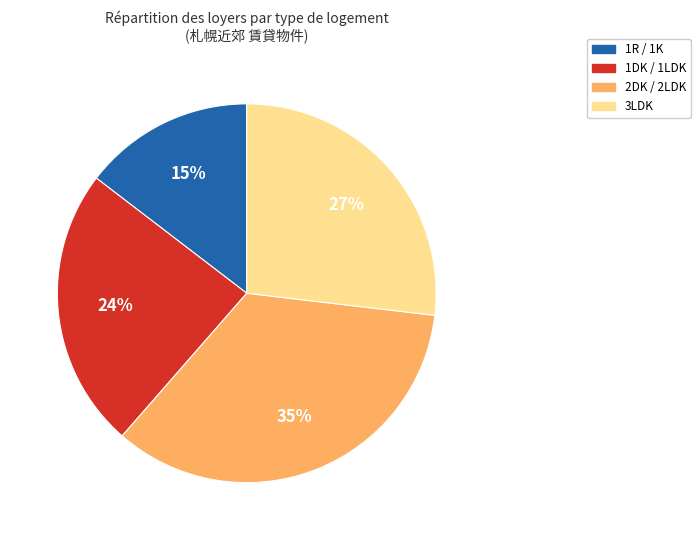

Which slice is the smallest?

1R / 1K